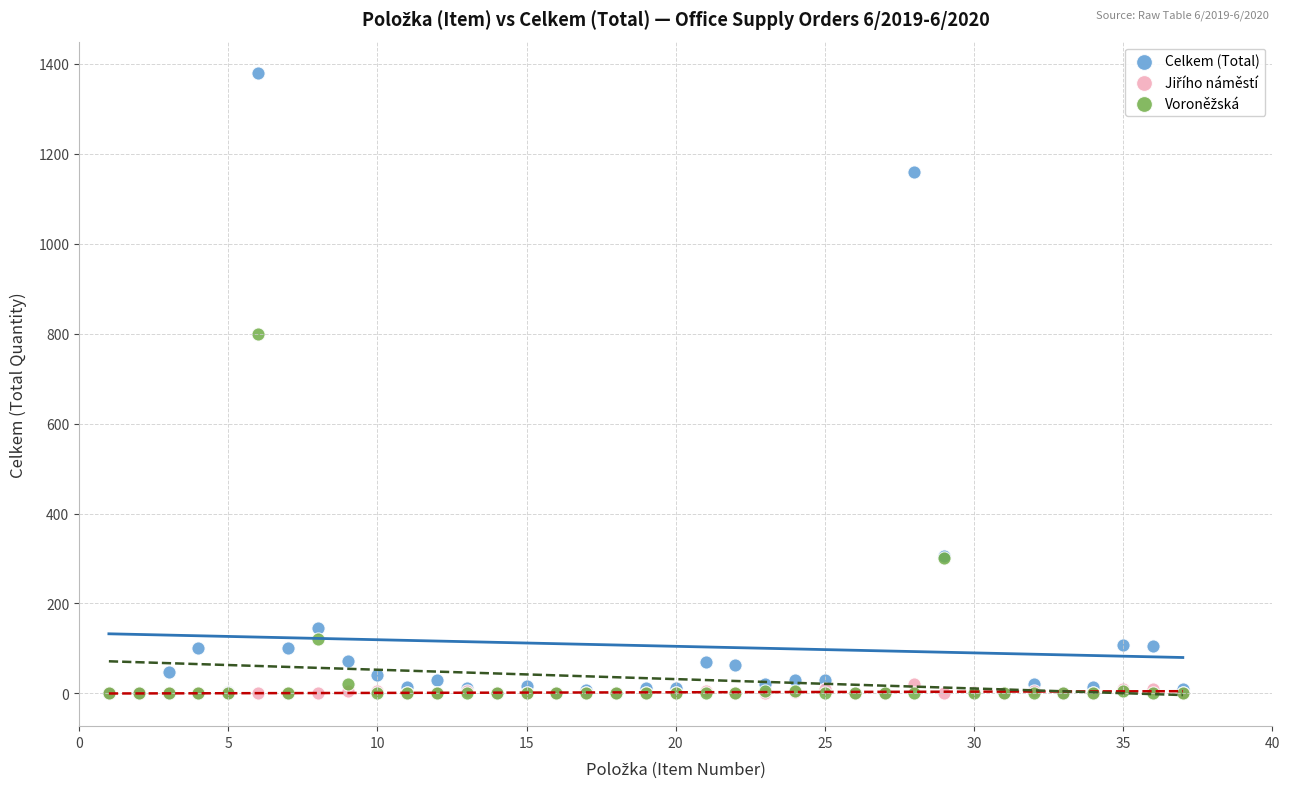

In the Celkem (Total) series, what Y value is closest to 690?

306